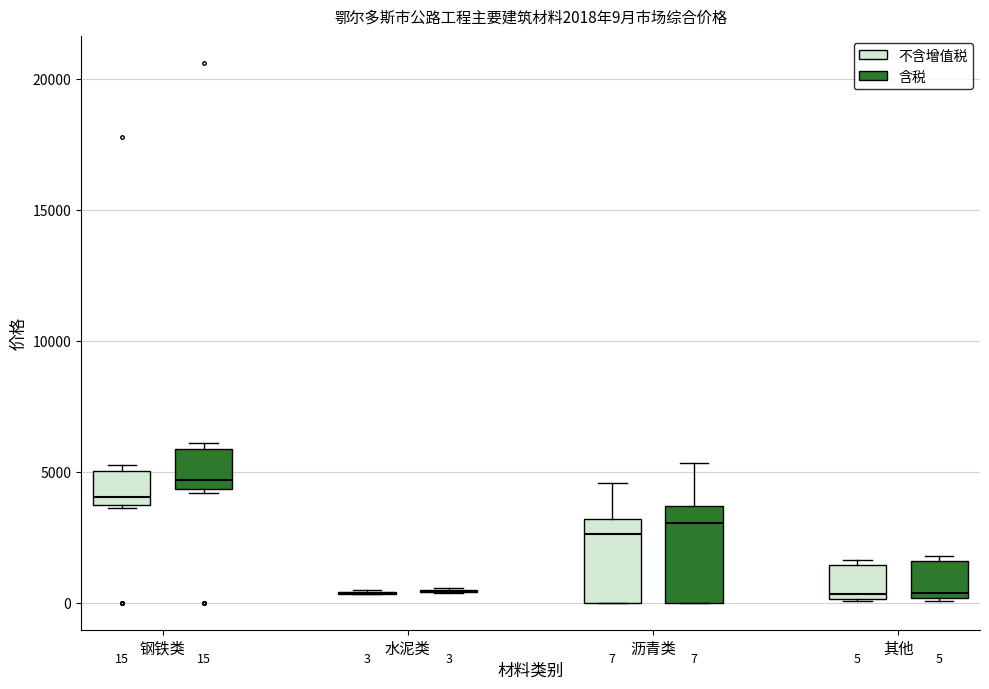

Comparing the boxes themselves (not the whiskers), which one is the tallest?

沥青类 (含税)